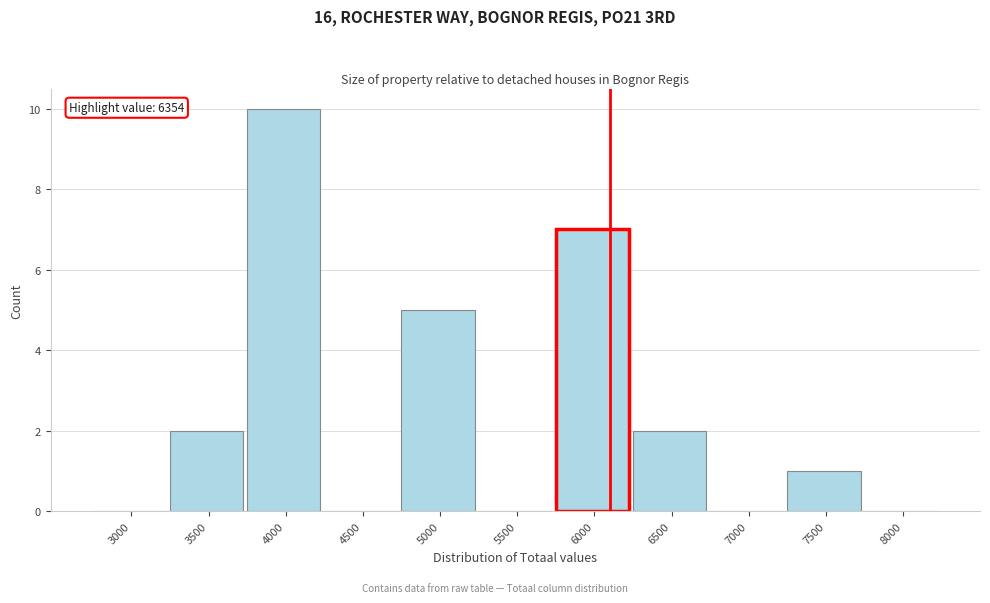

Reading left to right, extract all data points from this chart.

3000=0	3500=2	4000=10	4500=0	5000=5	5500=0	6000=7	6500=2	7000=0	7500=1	8000=0